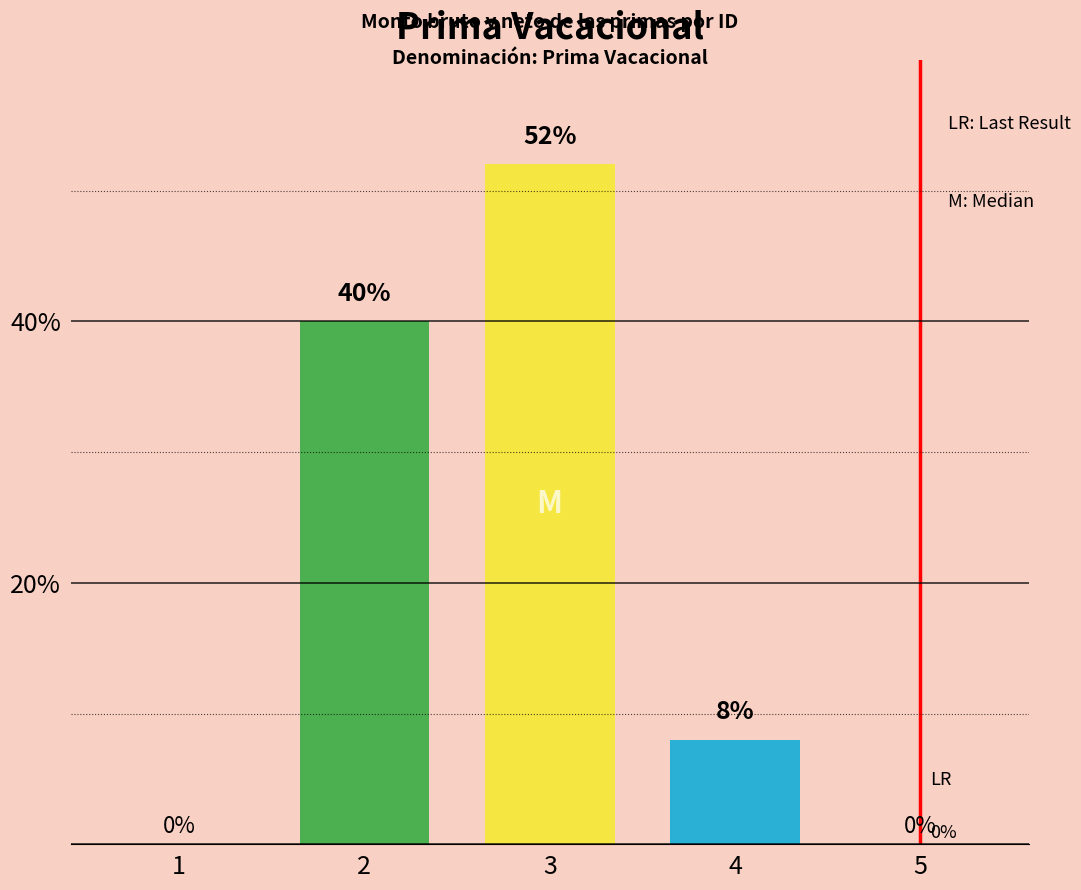

Are the bars horizontal?

No